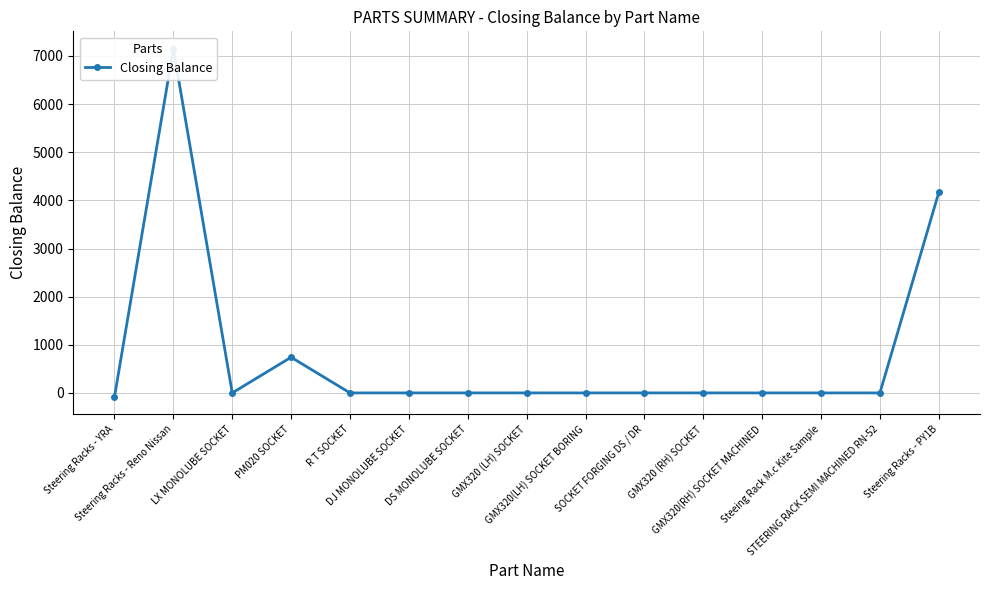

Reading left to right, extract all data points from this chart.

-80	7150	0	741	0	0	0	0	0	0	0	0	0	0	4165